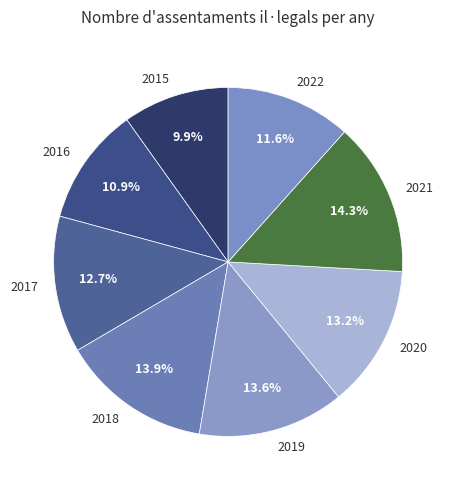

To the nearest percent, what portion does 2017 represent?

13%